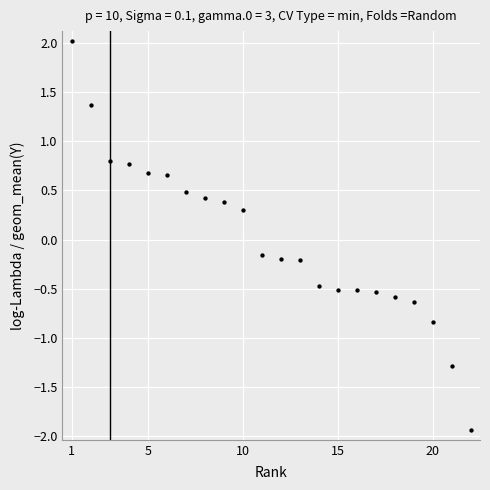

What is the range of Y values (max minus min)?

4.0